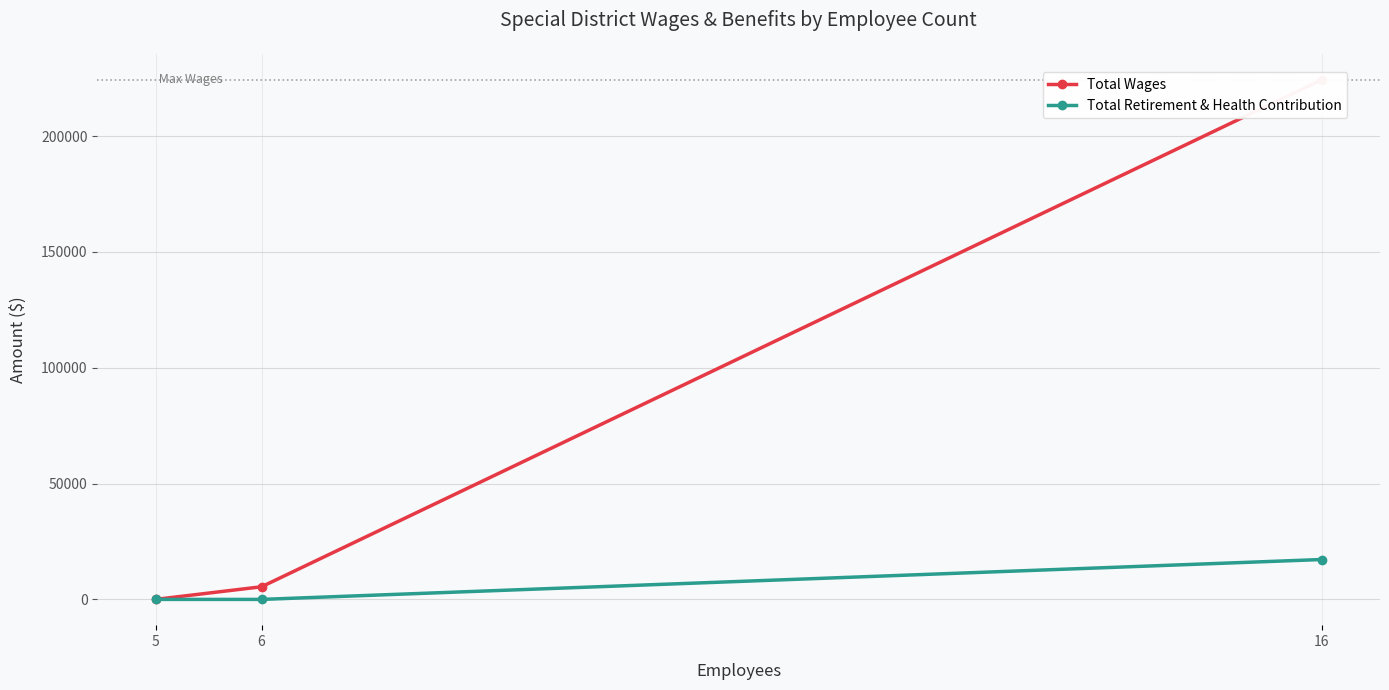

At which label does Total Wages first exceed 5463?

16